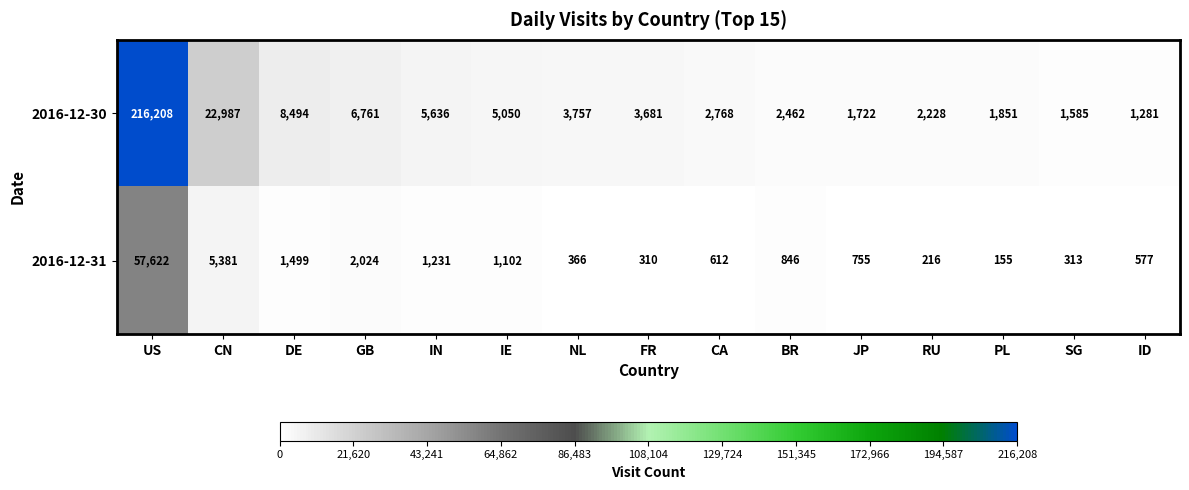

Which series has the widest spread of values?

2016-12-30